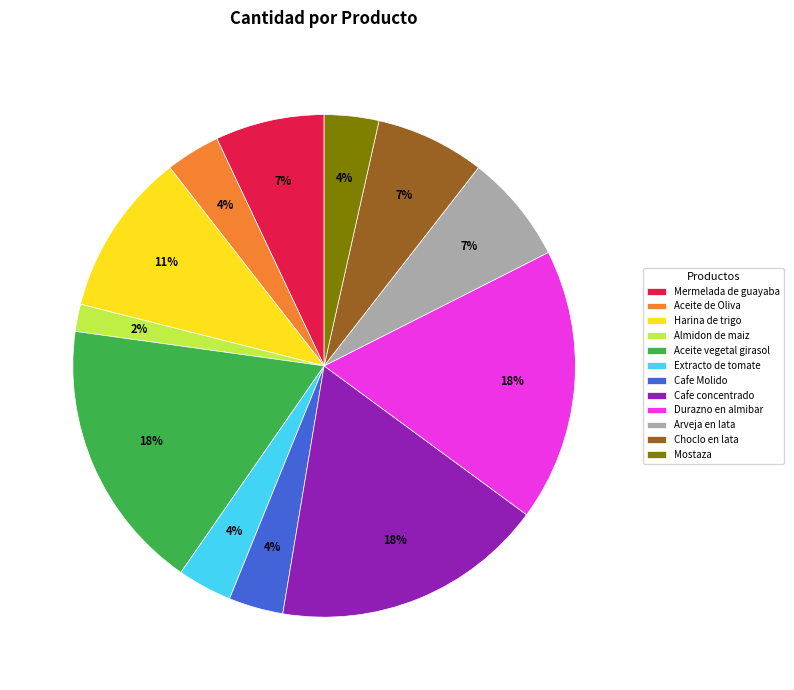

To the nearest percent, what is the average slice percentage?

8%